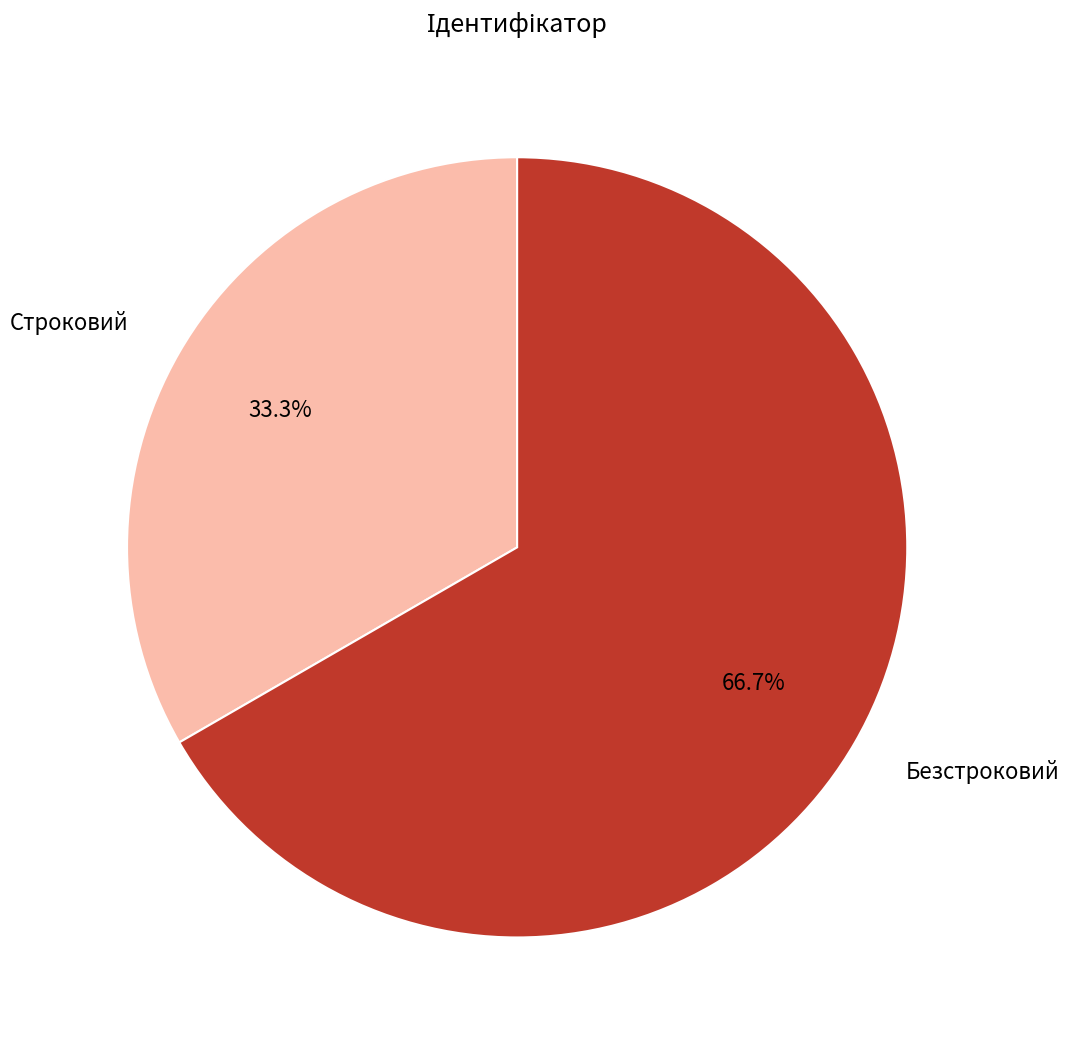

What percentage do Строковий and Безстроковий together represent?

100.0%